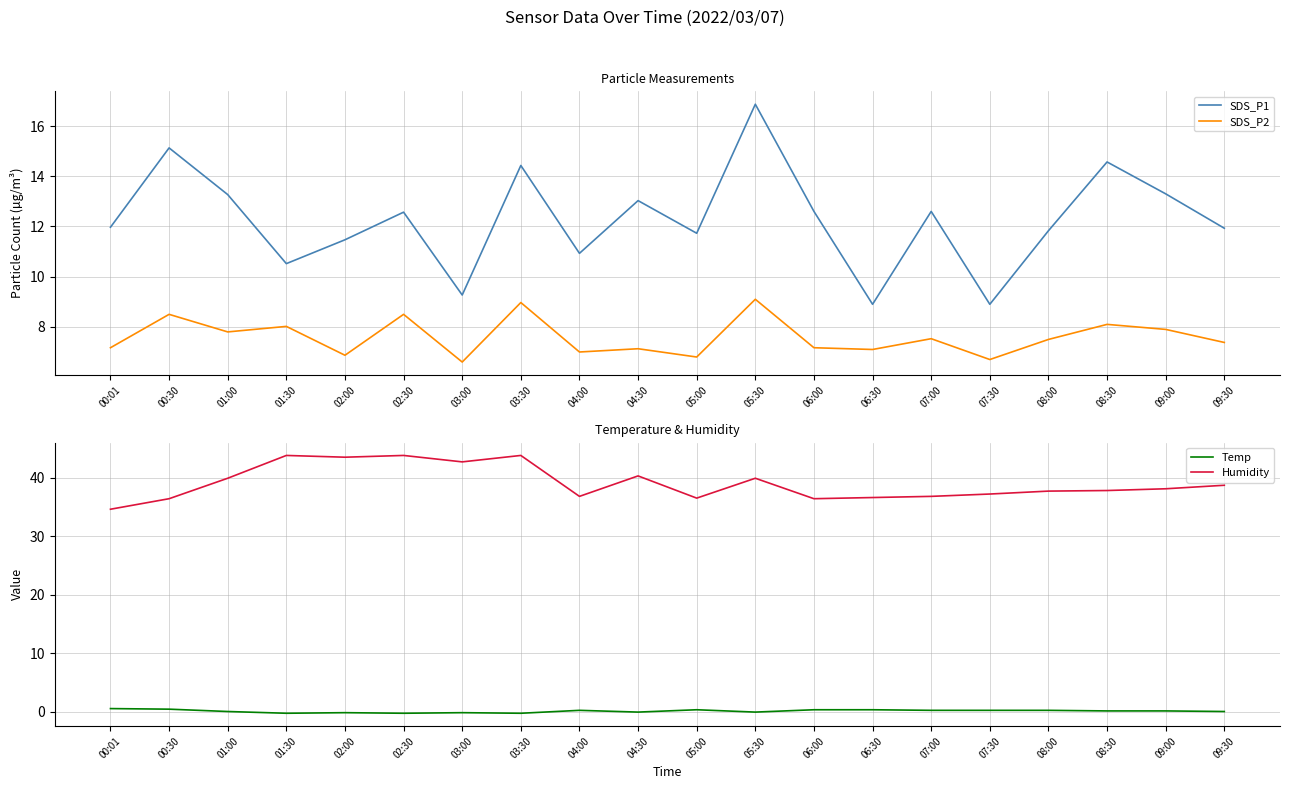

True or false: Temp and SDS_P2 intersect in this chart.

False